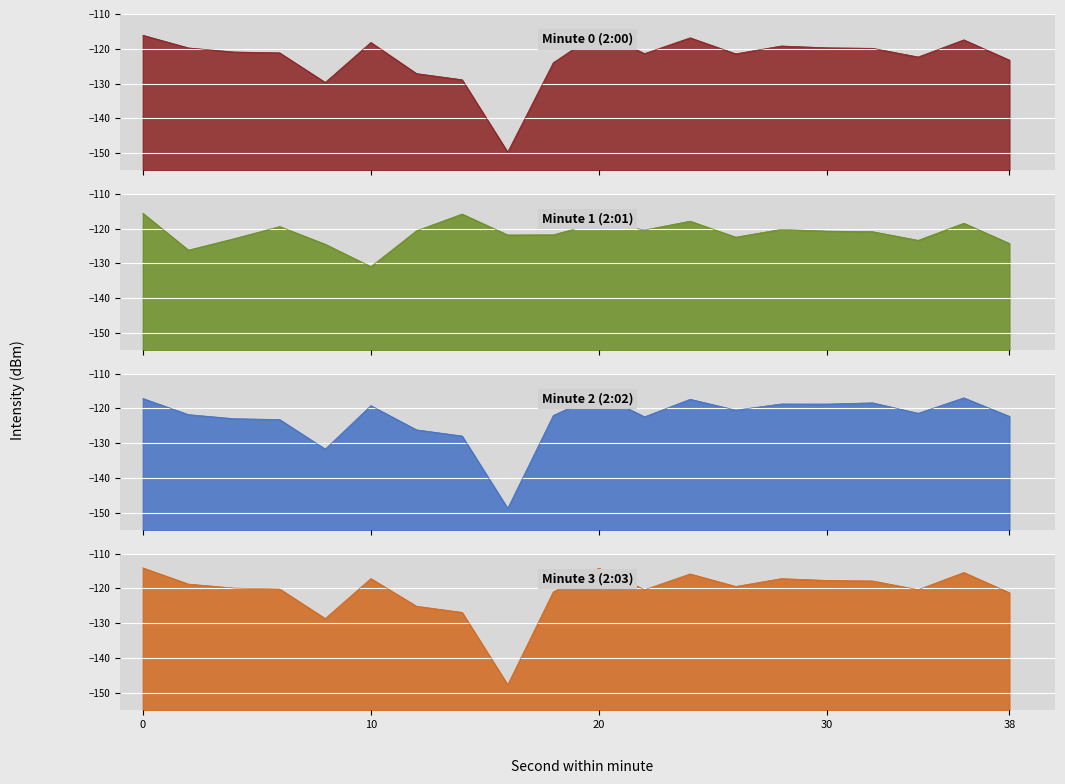

How many data points in Minute 1 (2:01) are above -120?

6